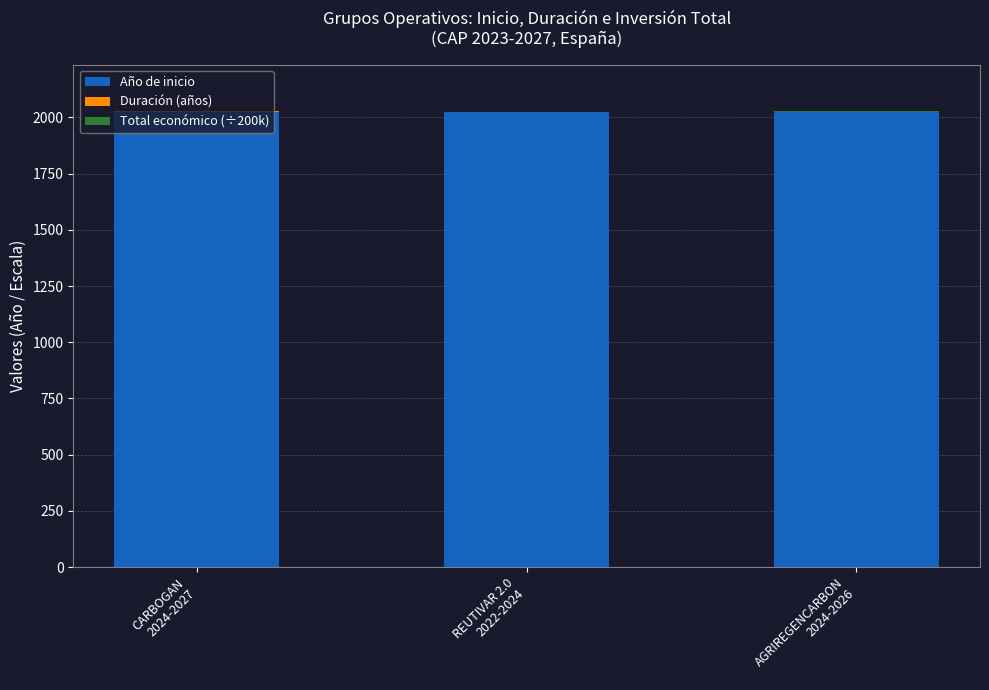

List the series in order of their peak value, lowest first.

Total económico (÷200k), Duración (años), Año de inicio